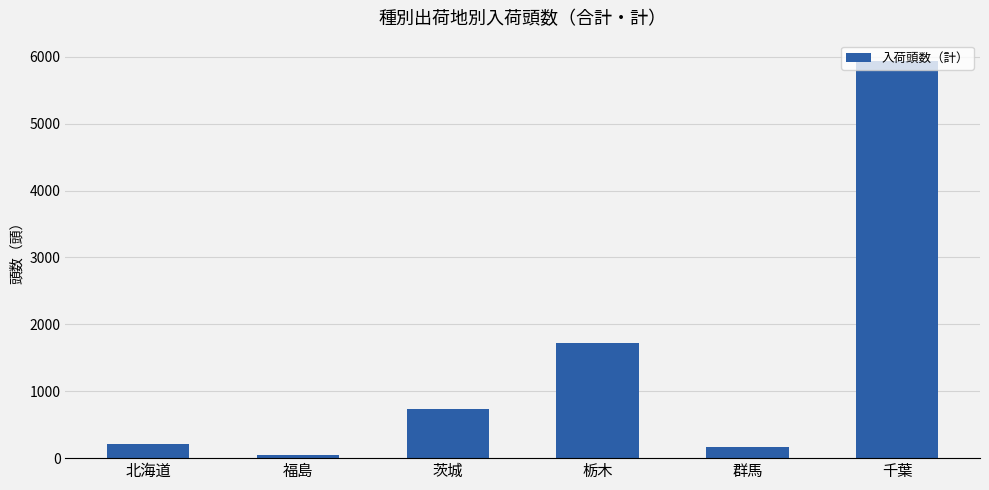

Is it true that the value at 群馬 is 160?

True